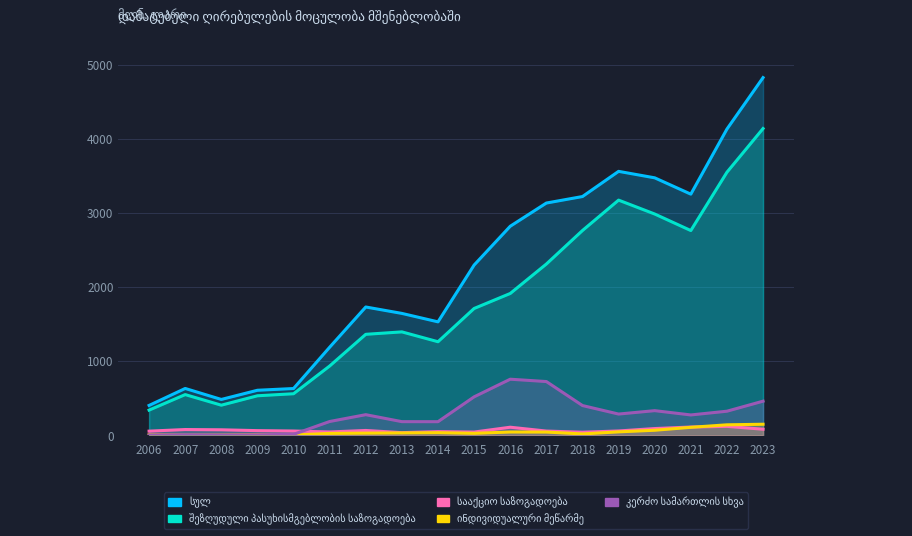

Which series has the largest total across all categories?

სულ